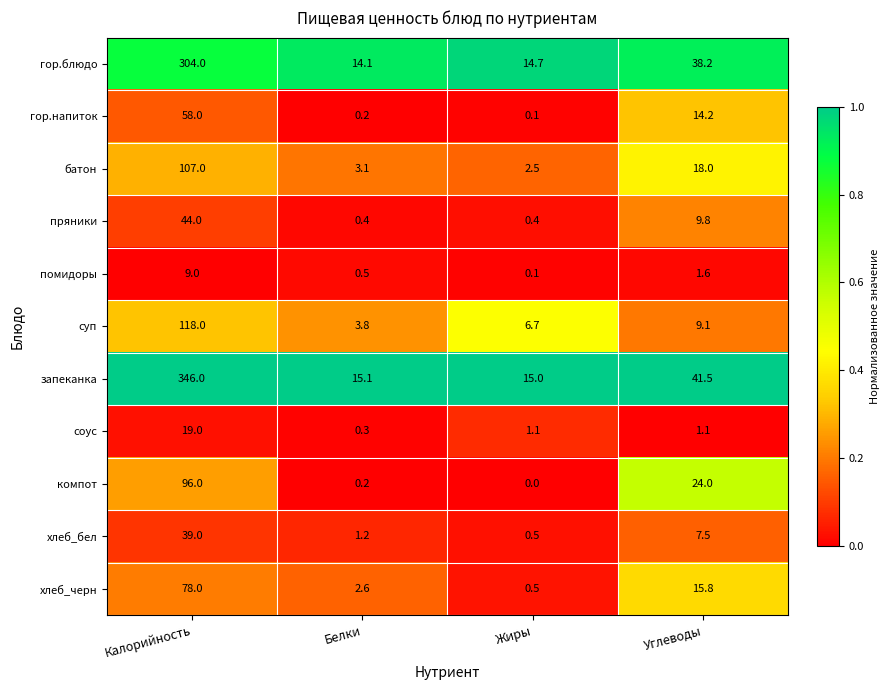

The value of пряники at Жиры is 0.4. True or false?

True